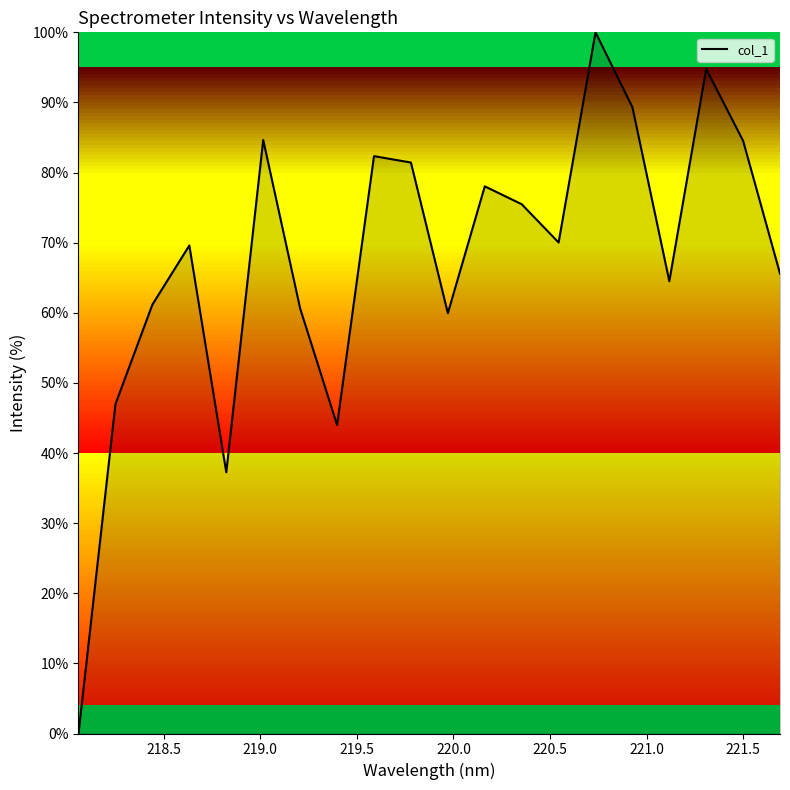

True or false: the data has more than 2 interior local peaks.

True